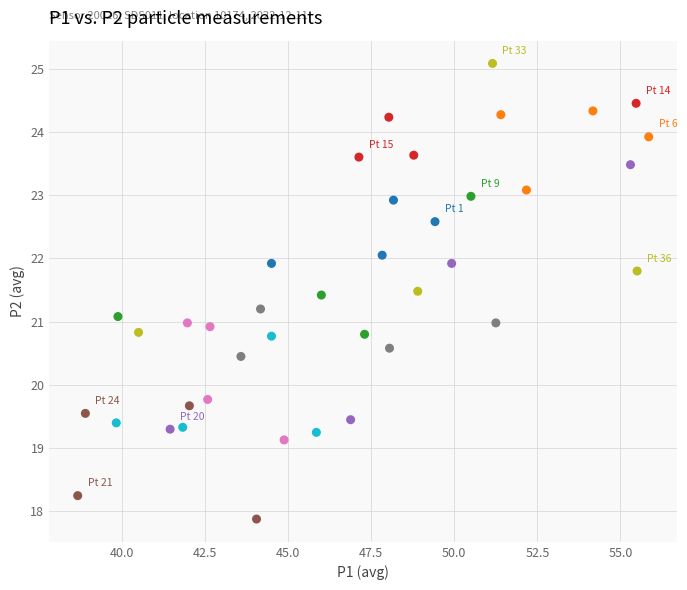

What is the range of Y values (max minus min)?

7.2